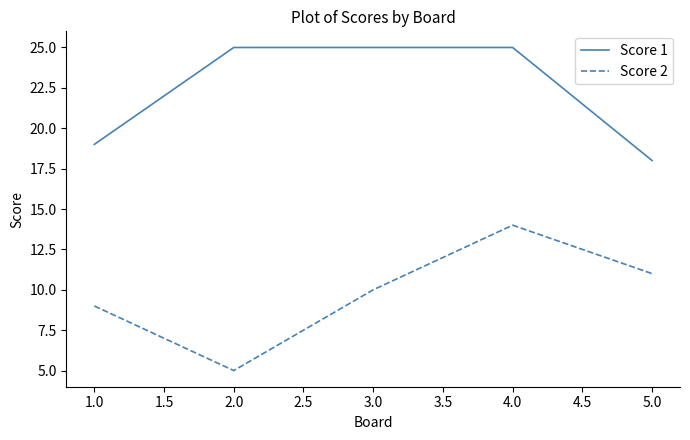

What is the minimum value for Score 1?

18